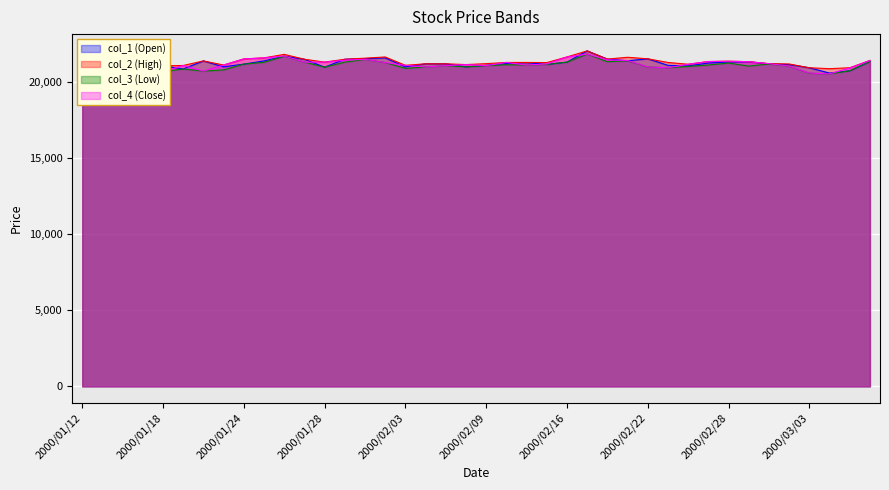

What is the label of the 12th point from the left?

2000/01/27